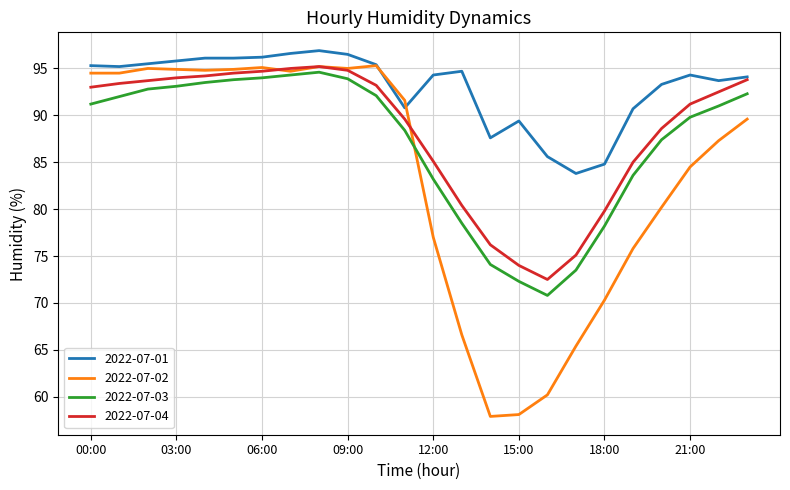

Which series has the largest range (max minus min)?

2022-07-02